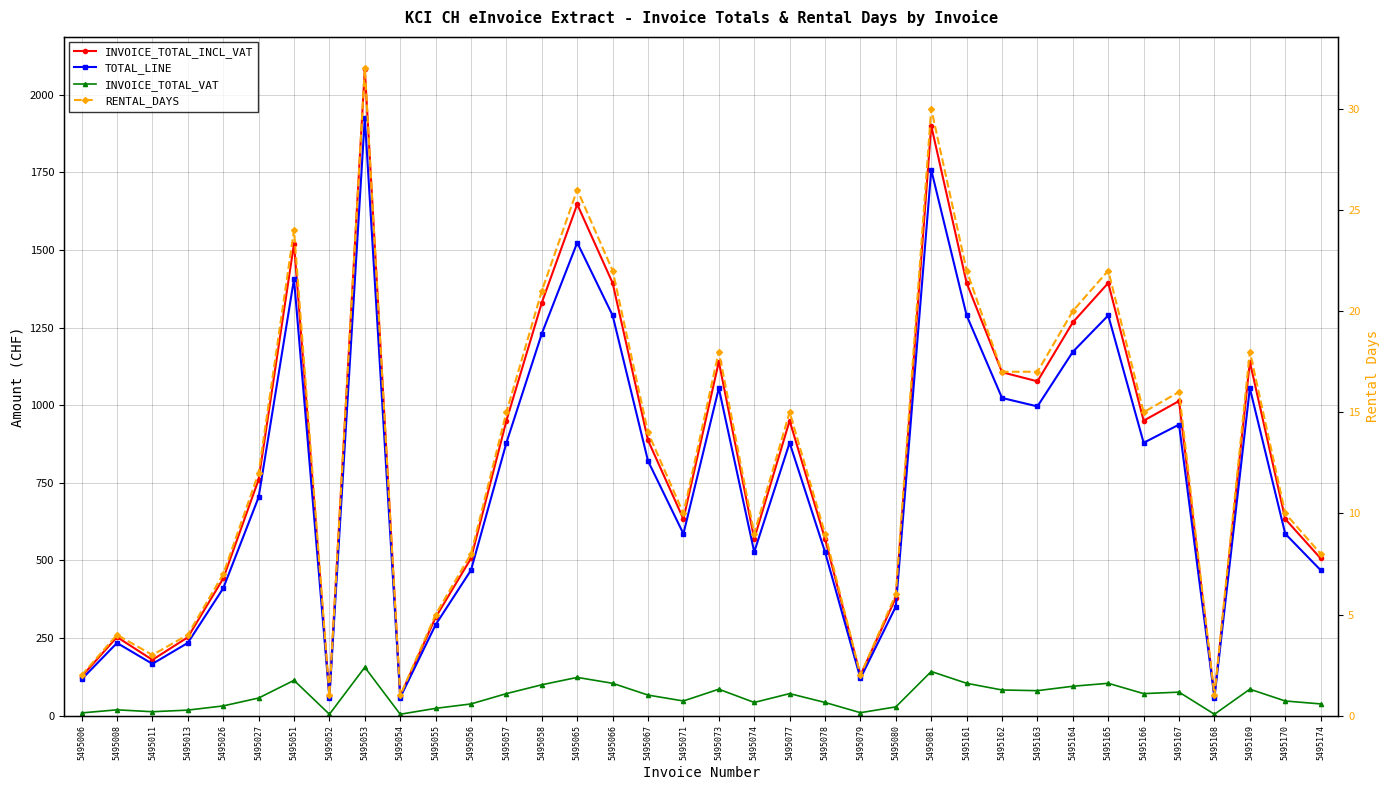

Reading left to right, what are all the values shown in this chart?

INVOICE_TOTAL_INCL_VAT: 126.3	253.4	180.0	252.6	442.0	760.5	1520.4	63.4	2082.4	63.4	316.8	507.0	950.2	1330.3	1647.1	1393.7	886.9	633.5	1140.3	570.1	950.2	570.1	130.2	380.1	1900.5	1393.7	1106.3	1077.0	1267.0	1393.7	950.2	1013.6	63.4	1140.3	633.5	506.8
TOTAL_LINE: 117.3	234.4	167.1	234.5	410.4	703.6	1406.5	58.6	1926.4	58.6	293.0	469.0	879.0	1230.7	1523.7	1289.3	820.4	586.0	1054.9	527.4	879.0	527.4	120.4	351.6	1758.1	1289.3	1023.4	996.2	1172.1	1289.3	879.0	937.6	58.6	1054.9	586.0	468.8
INVOICE_TOTAL_VAT: 9.0	19.0	12.9	18.1	31.6	57.0	113.9	4.8	156.0	4.8	23.7	38.0	71.2	99.7	123.4	104.4	66.5	47.5	85.4	42.7	71.2	42.7	9.8	28.5	142.4	104.4	82.9	80.7	94.9	104.4	71.2	76.0	4.8	85.4	47.5	38.0
RENTAL_DAYS: 2.0	4.0	3.0	4.0	7.0	12.0	24.0	1.0	32.0	1.0	5.0	8.0	15.0	21.0	26.0	22.0	14.0	10.0	18.0	9.0	15.0	9.0	2.0	6.0	30.0	22.0	17.0	17.0	20.0	22.0	15.0	16.0	1.0	18.0	10.0	8.0